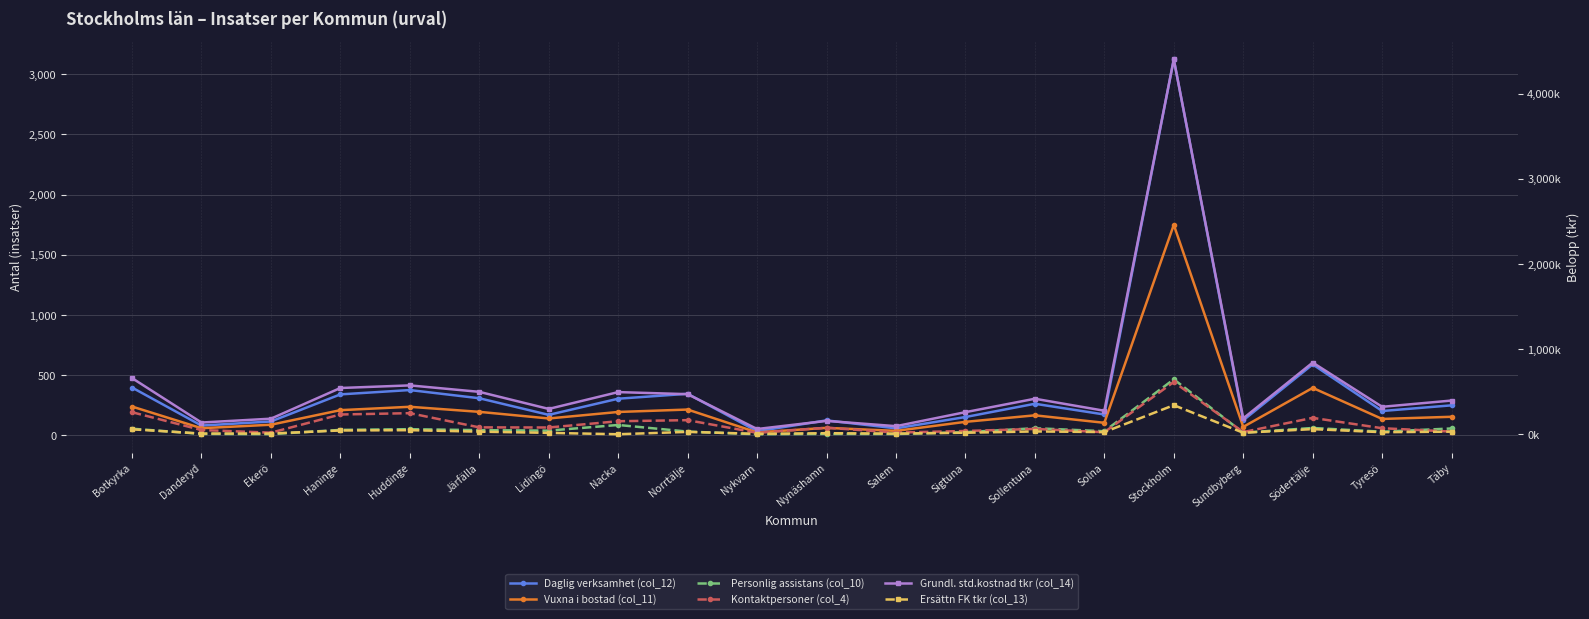

In Vuxna i bostad (col_11), how many points are higher than both neighbors (excluding endpoints)?

6